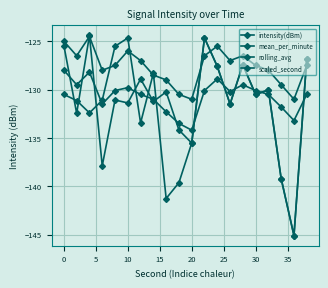

True or false: scaled_second and mean_per_minute intersect in this chart.

True